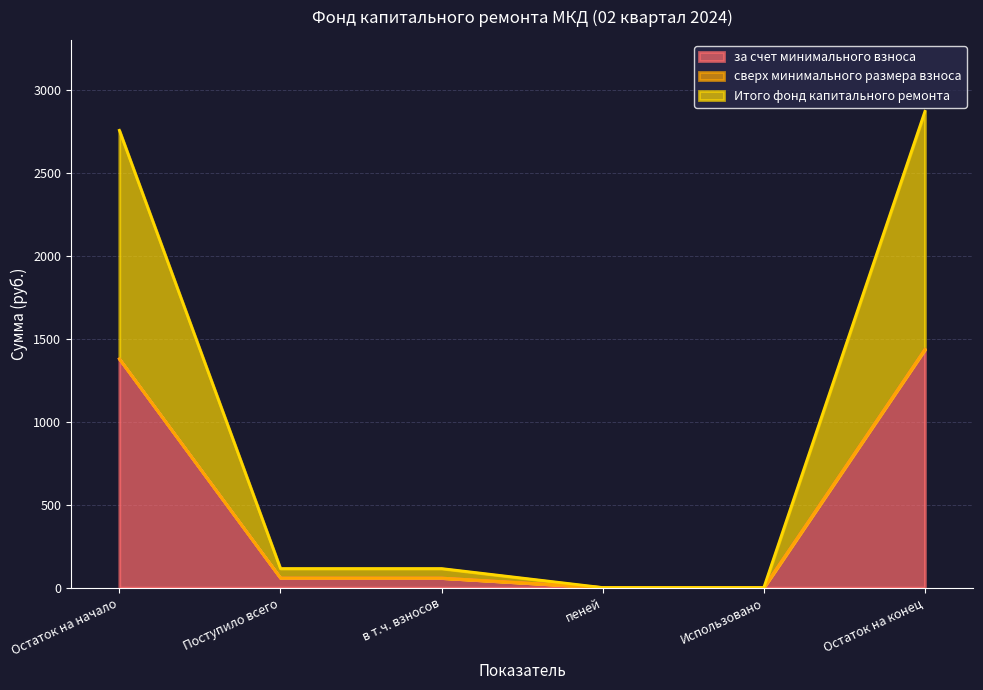

Is the value of за счет минимального взноса at пеней greater than the value of Итого фонд капитального ремонта at Поступило всего?

No